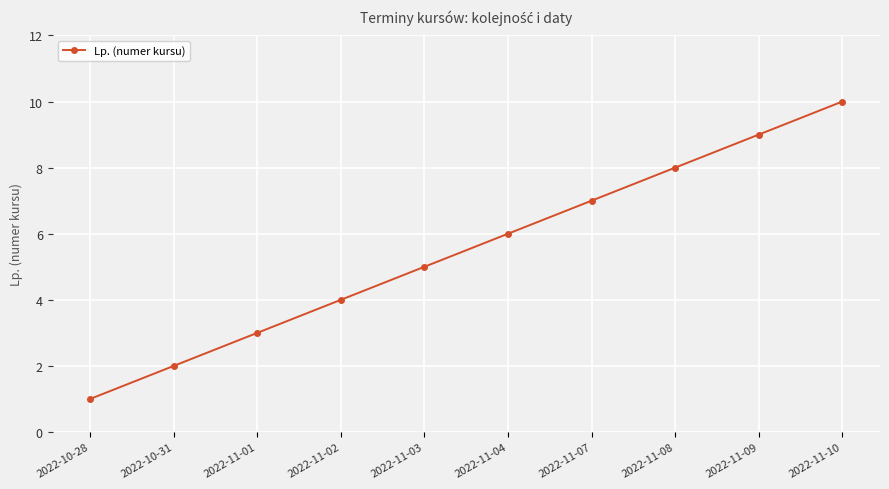

What is the sum of all values?

55